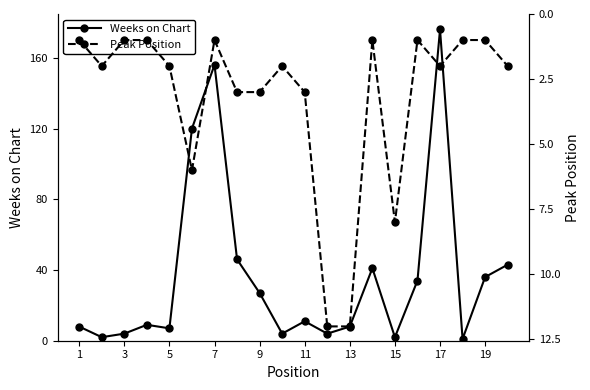

True or false: Weeks on Chart has more than 0 points higher than both neighbors.

True